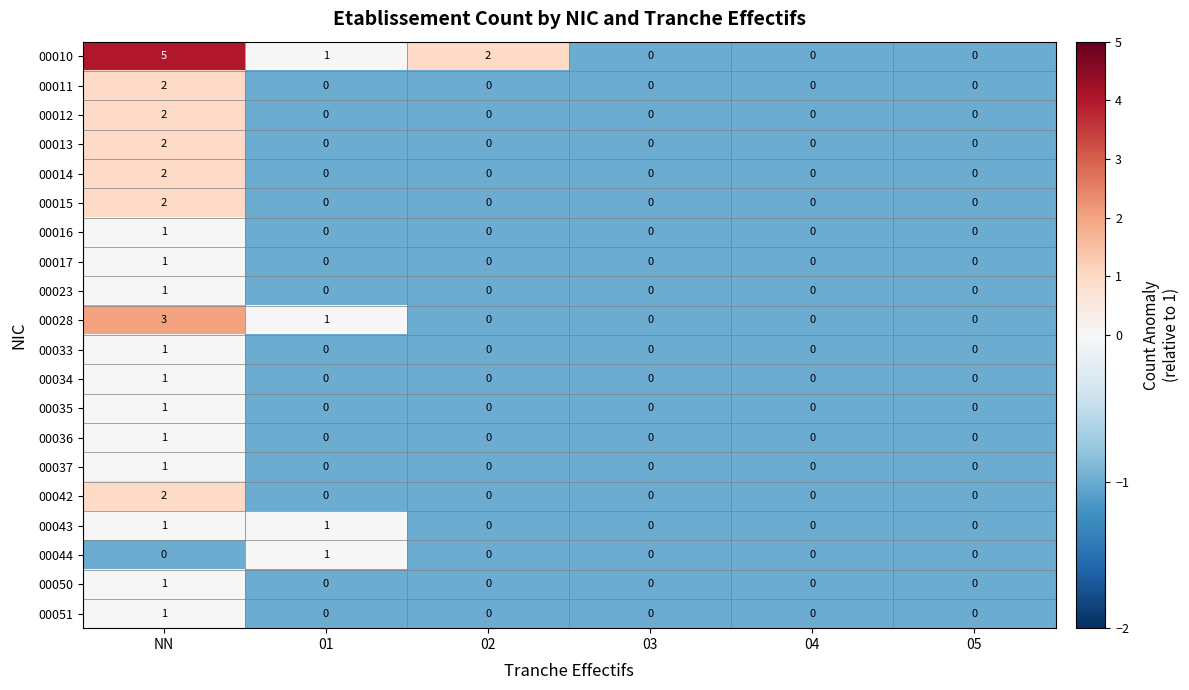

The value of 00042 at 03 is 0. True or false?

True